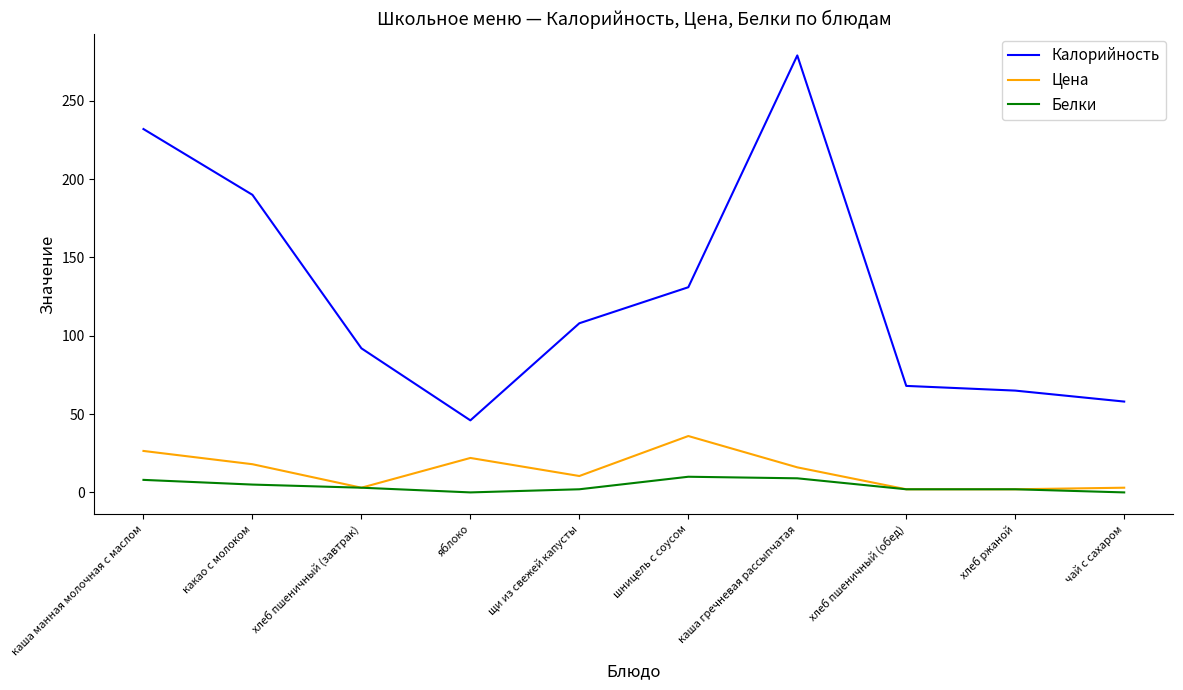

What is the highest value of the Белки series?

10.0